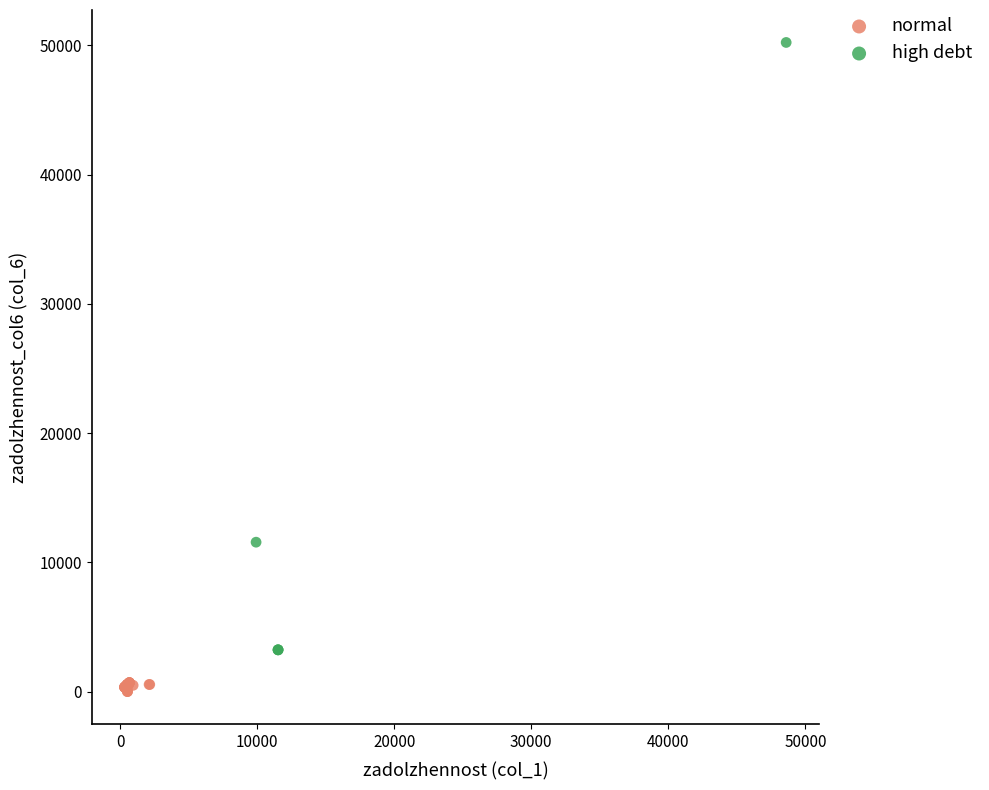

Which series contains the highest Y value?

high debt